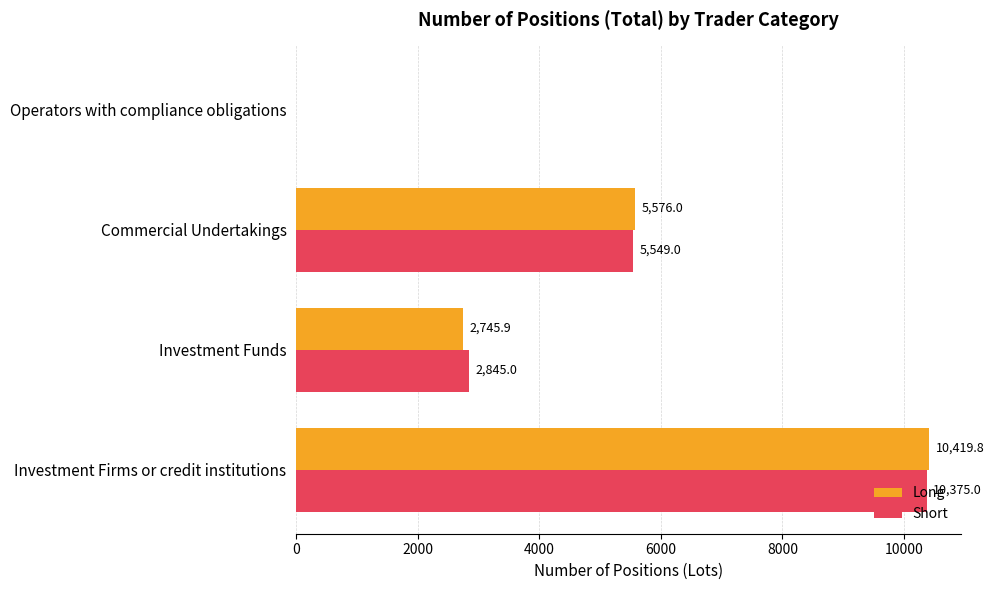

How many Short values are between 2845 and 10375?

3